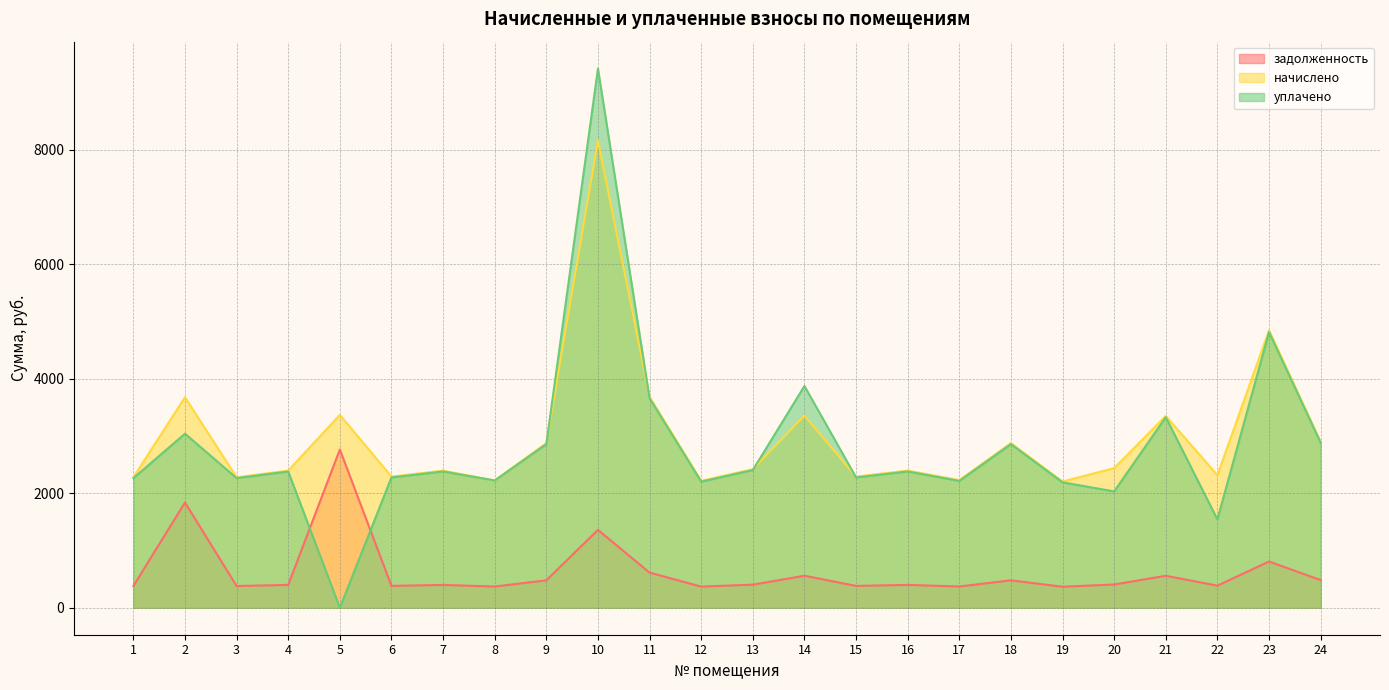

Reading right to left, transcribe all the data shown in this chart.

задолженность: 24=483.2	23=807.5	22=385.8	21=558.1	20=406.3	19=367.3	18=479.1	17=371.4	16=399.1	15=381.7	14=559.2	13=403.2	12=369.4	11=613.5	10=1359.5	9=479.1	8=370.4	7=399.1	6=381.7	5=2763.4	4=399.1	3=379.6	2=1837.6	1=379.6
начислено: 24=2899.5	23=4844.8	22=2314.7	21=3348.8	20=2437.8	19=2203.9	18=2874.8	17=2228.5	16=2394.7	15=2290.0	14=3355.0	13=2419.3	12=2216.2	11=3681.3	10=8156.7	9=2874.8	8=2222.3	7=2394.7	6=2290.0	5=3367.3	4=2394.7	3=2277.7	2=3675.1	1=2277.7
уплачено: 24=2881.1	23=4814.1	22=1542.2	21=3327.6	20=2031.5	19=2189.9	18=2856.6	17=2214.3	16=2379.5	15=2275.5	14=3871.7	13=2404.0	12=2202.1	11=3658.0	10=9412.8	9=2856.6	8=2222.3	7=2379.5	6=2275.5	5=0.0	4=2379.5	3=2263.3	2=3039.3	1=2263.3